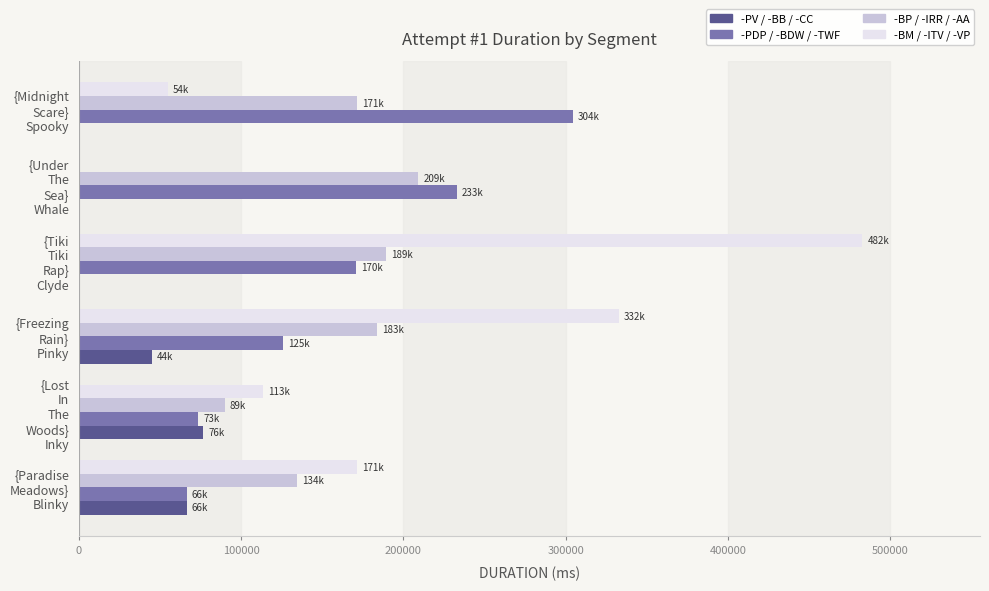

What is the sum of all -PDP / -BDW / -TWF values?

973659